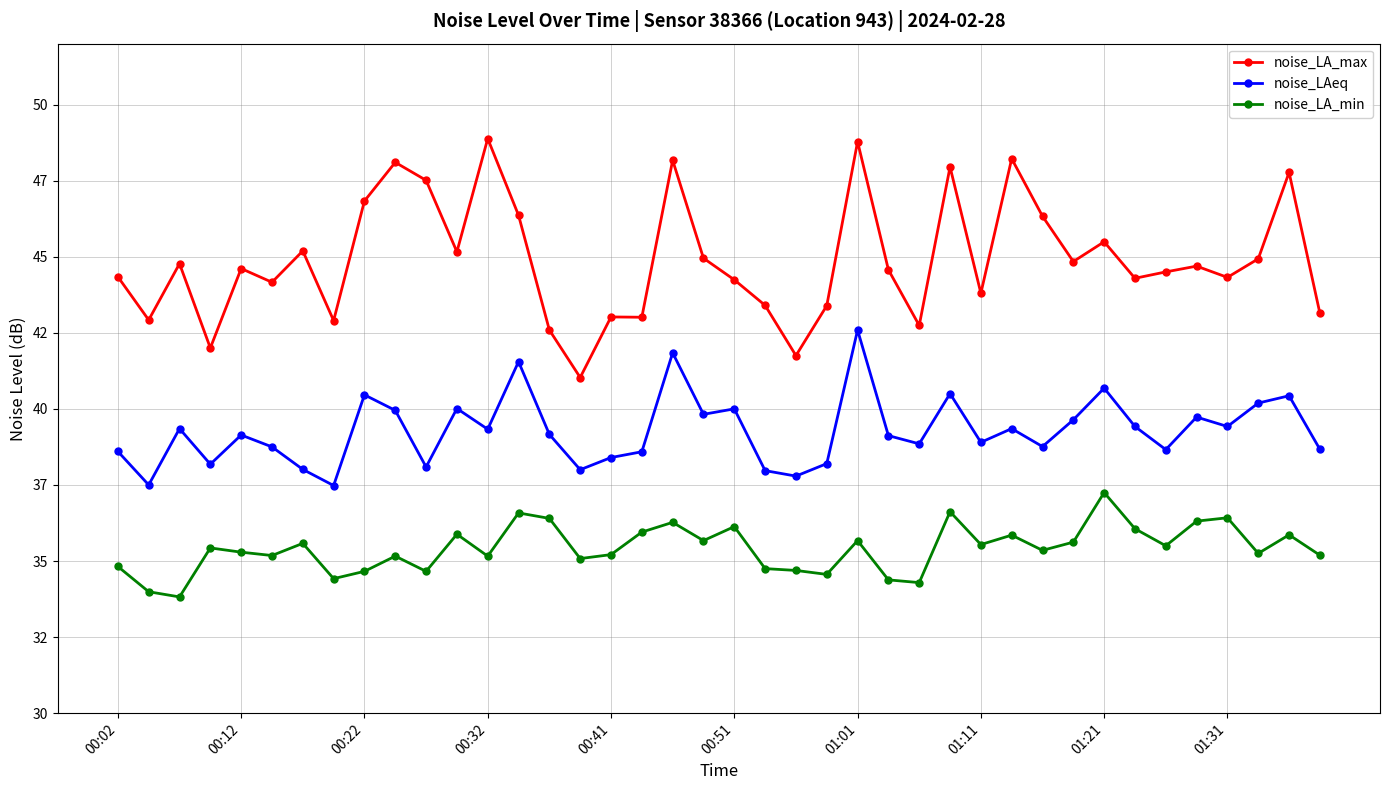

True or false: noise_LA_max and noise_LAeq intersect in this chart.

False